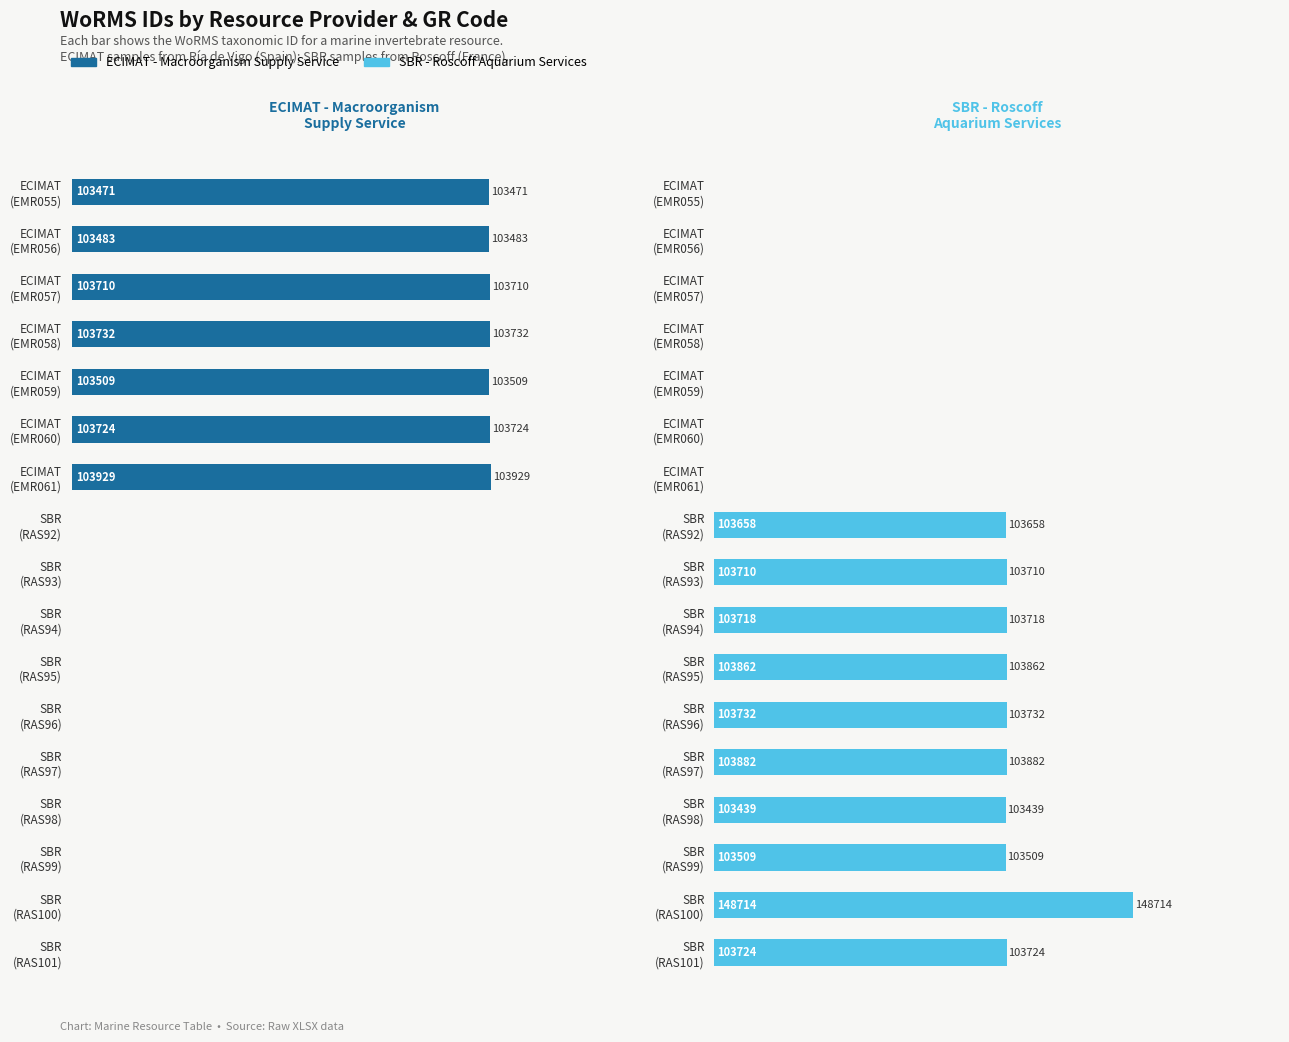

What is the difference between the second highest and second lowest values in the ECIMAT - Macroorganism Supply Service series?

103732